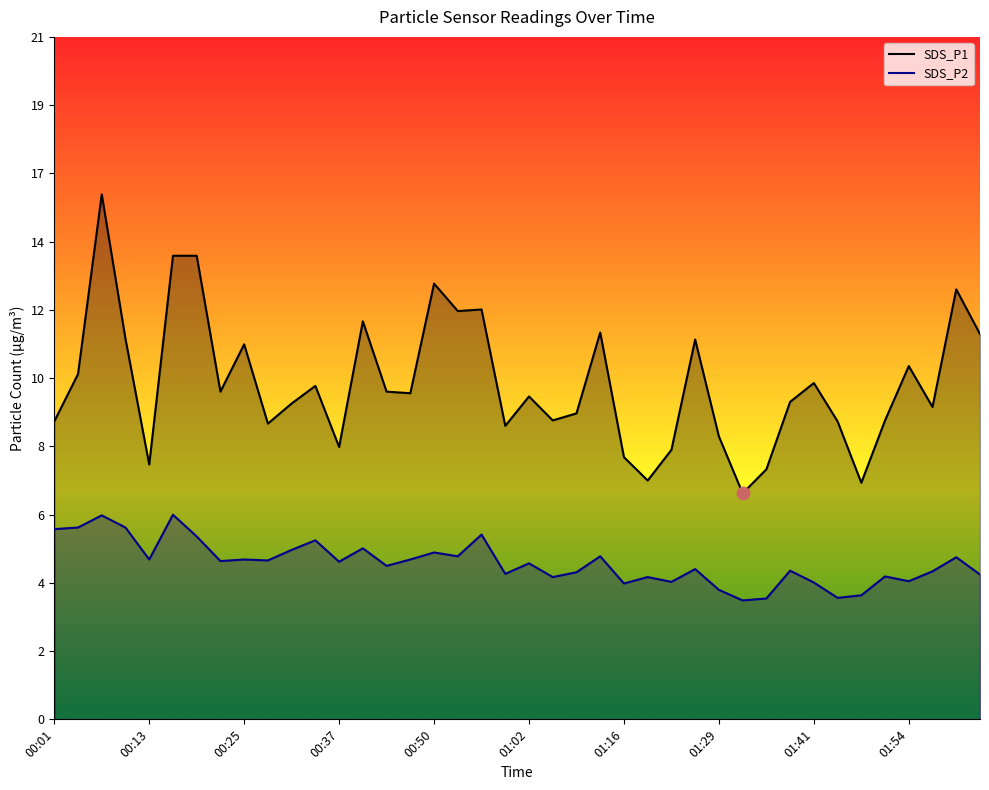

Which series contains the lowest Y value?

SDS_P2